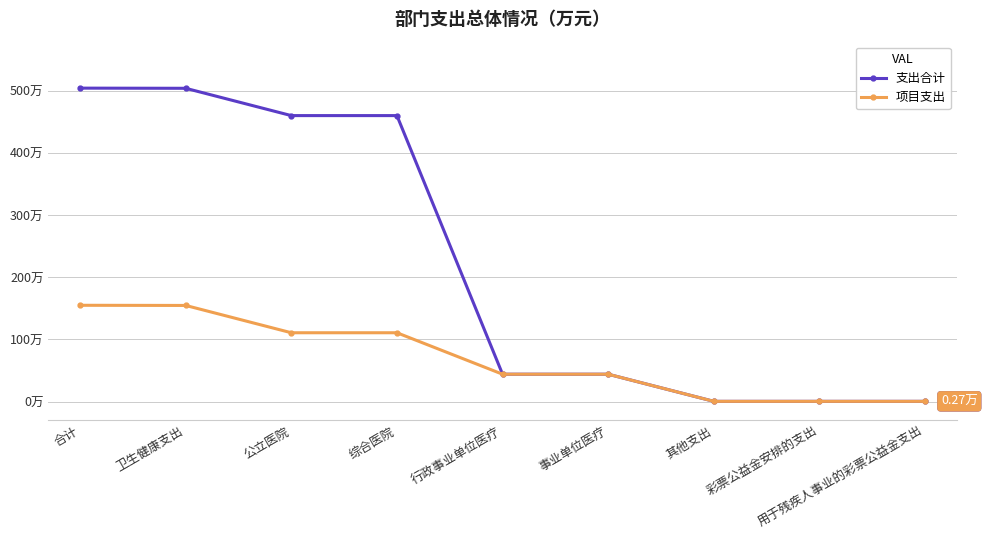

The 支出合计 series shows 504.8 at 卫生健康支出. True or false?

True